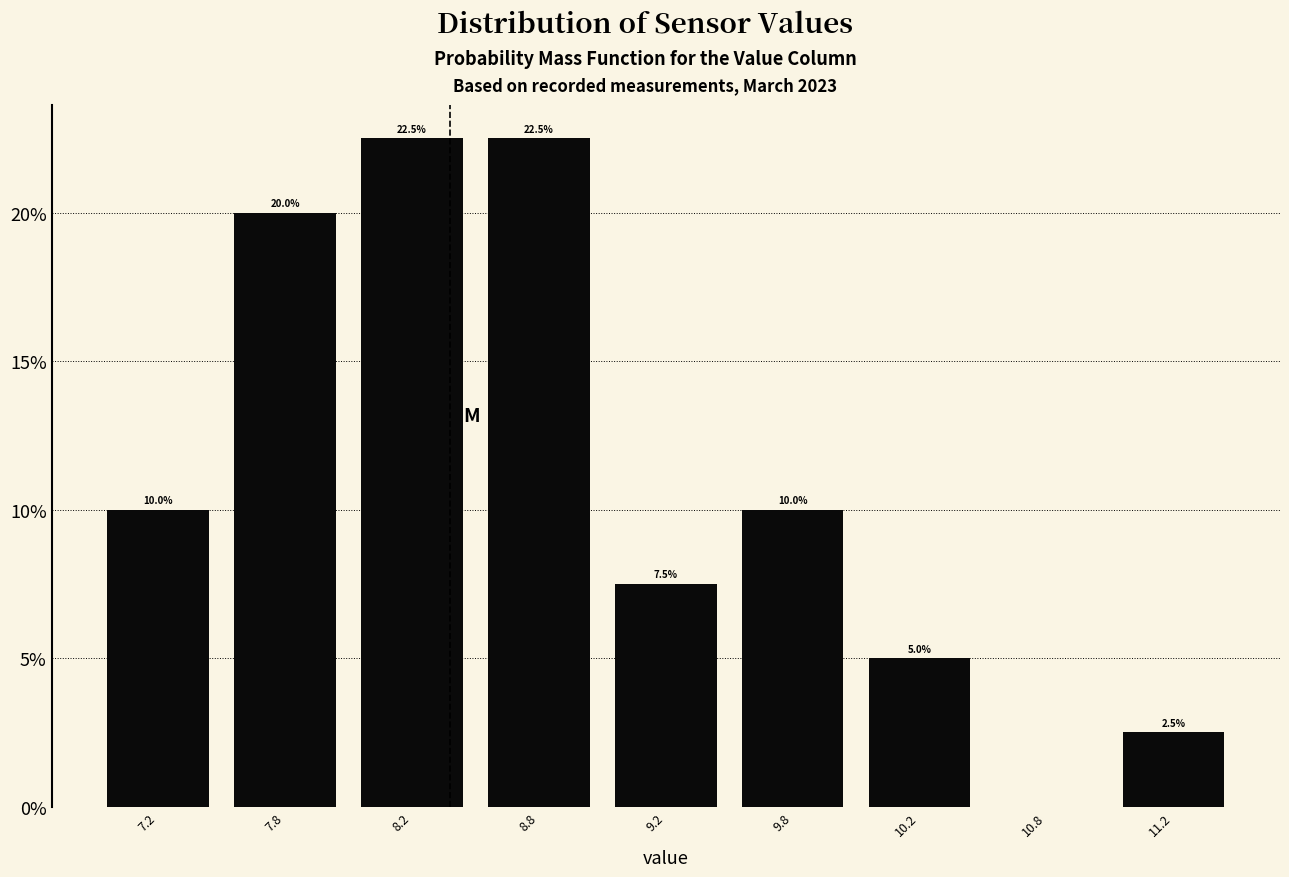

Reading left to right, what are all the values shown in this chart?

7.2=10.0	7.8=20.0	8.2=22.5	8.8=22.5	9.2=7.5	9.8=10.0	10.2=5.0	10.8=0.0	11.2=2.5